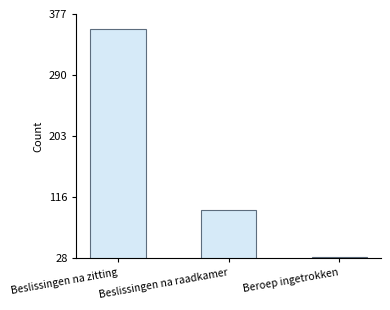

Rank the categories by value from highest to lowest.

Beslissingen na zitting, Beslissingen na raadkamer, Beroep ingetrokken